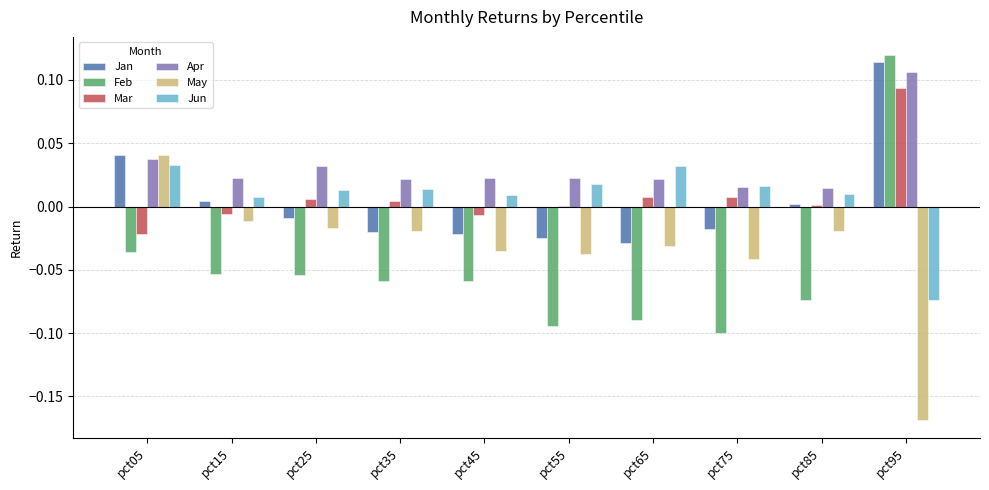

Which series has the largest total across all categories?

Apr